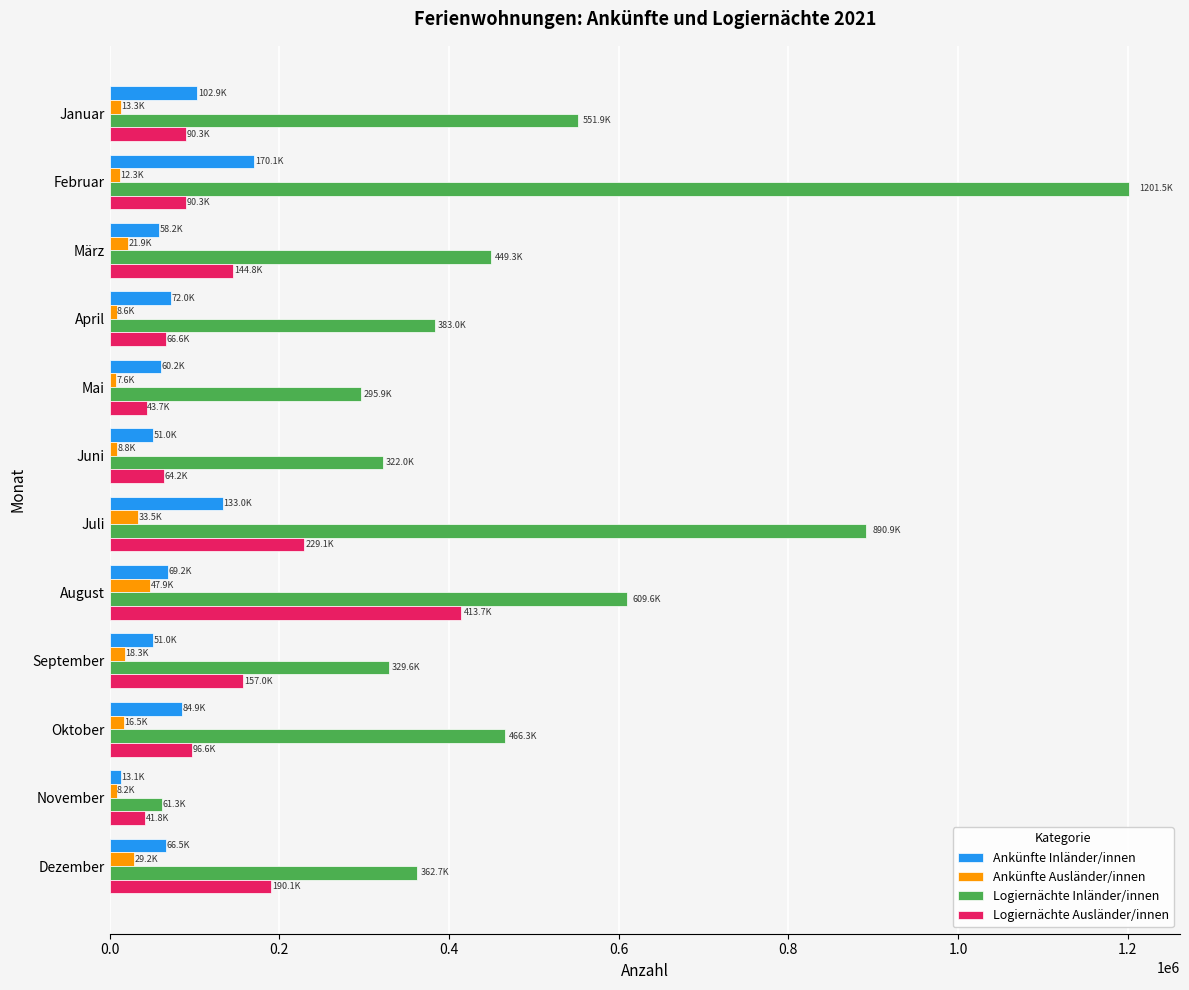

Which series has the largest total across all categories?

Logiernächte Inländer/innen